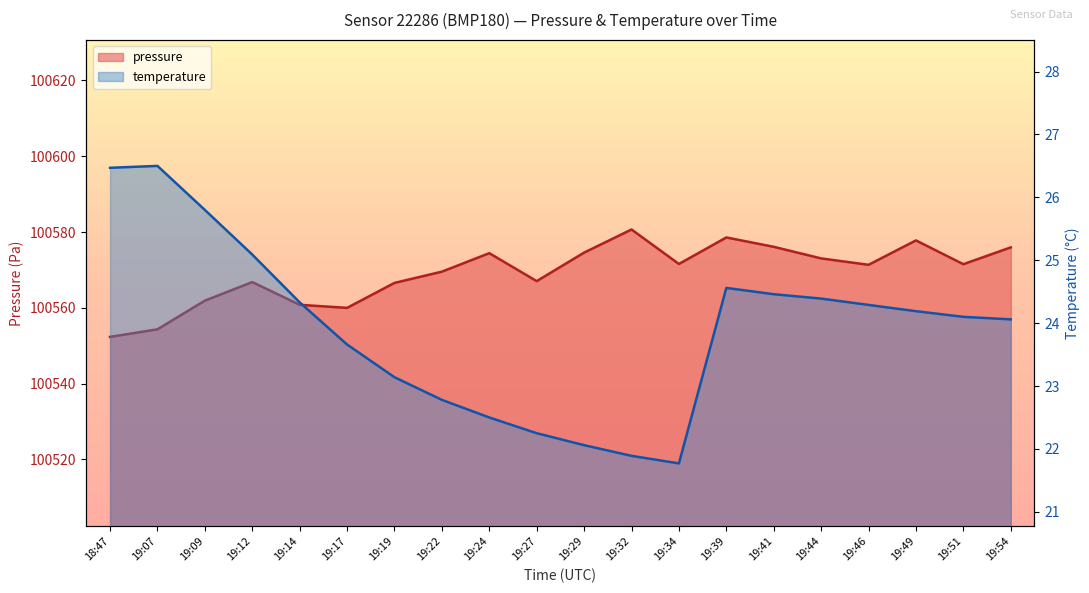

How many interior local valleys does the pressure series have?

5